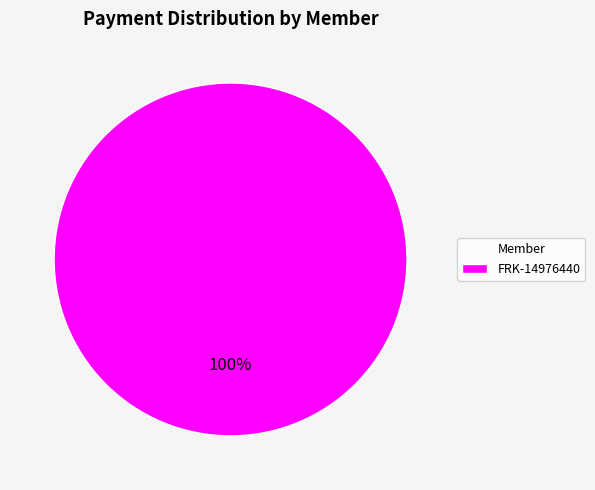

Is there any slice that represents more than half of the pie?

Yes